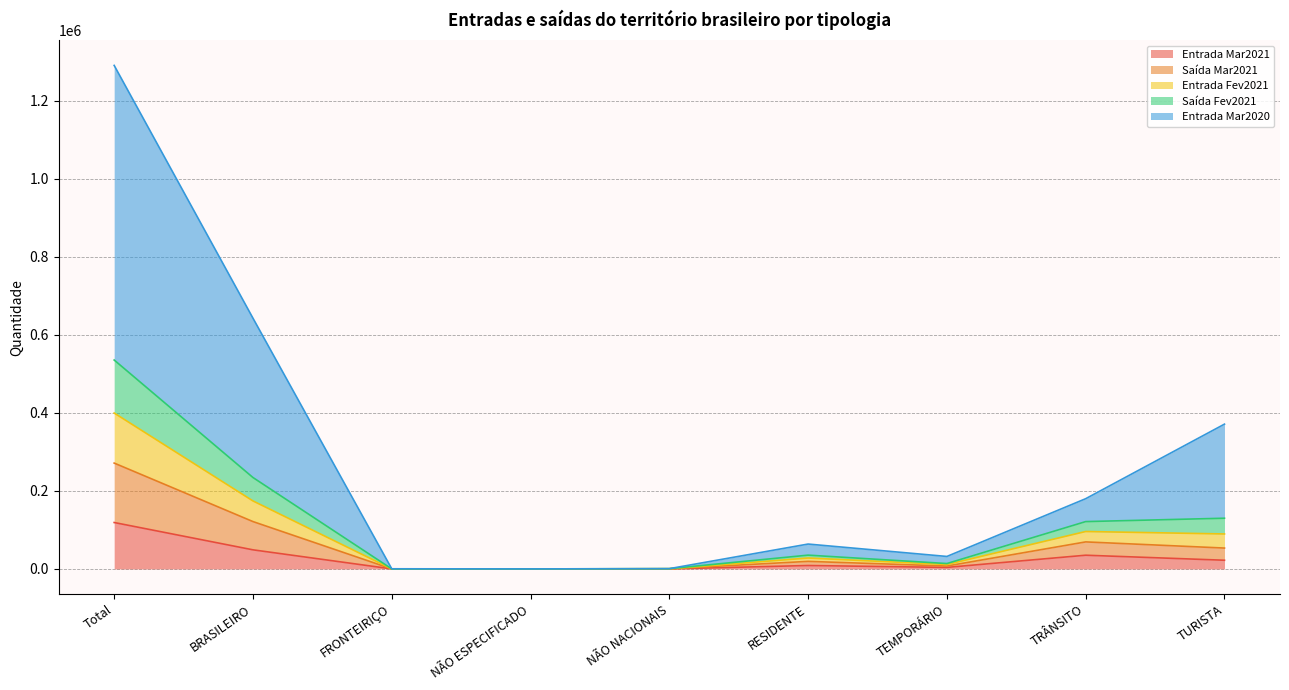

True or false: Saída Fev2021 has more than 0 points higher than both neighbors.

True